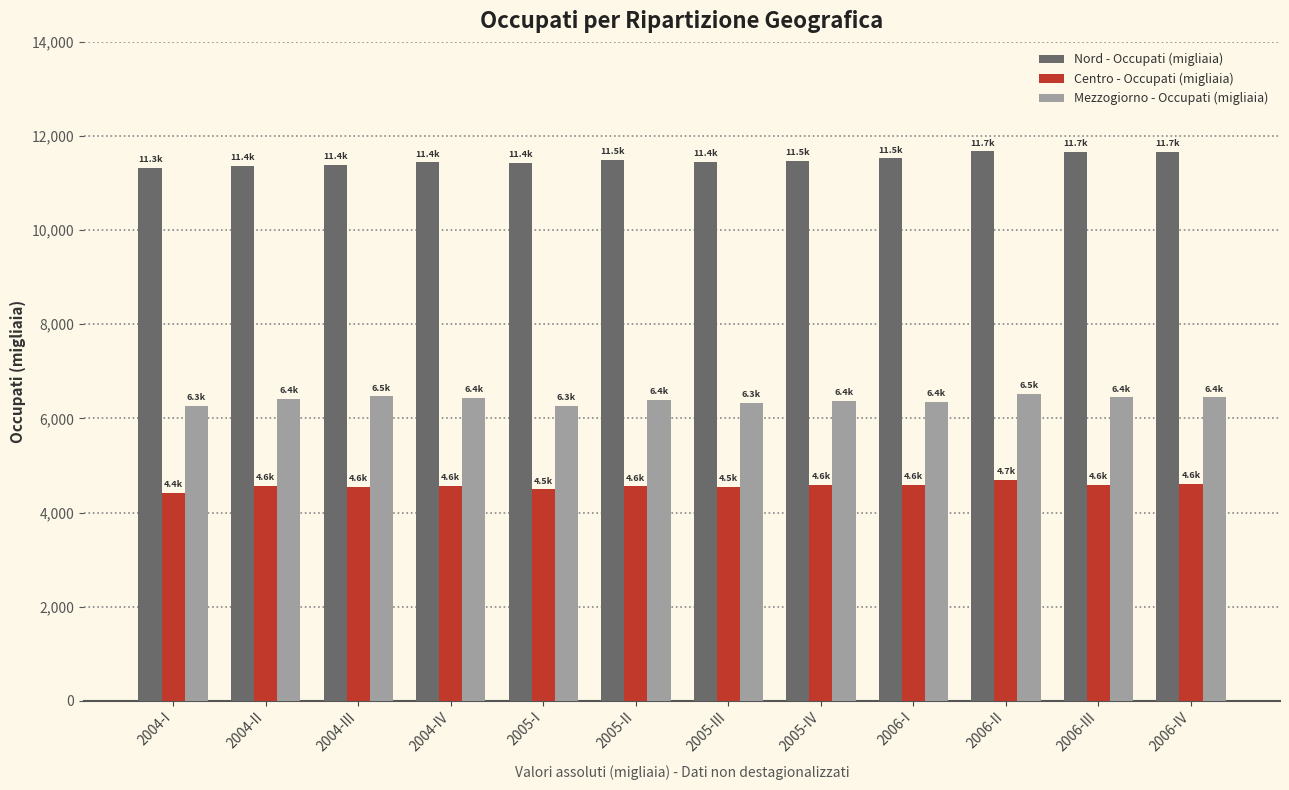

True or false: Nord - Occupati (migliaia) has a value of 11487.1 at 2005-II.

True